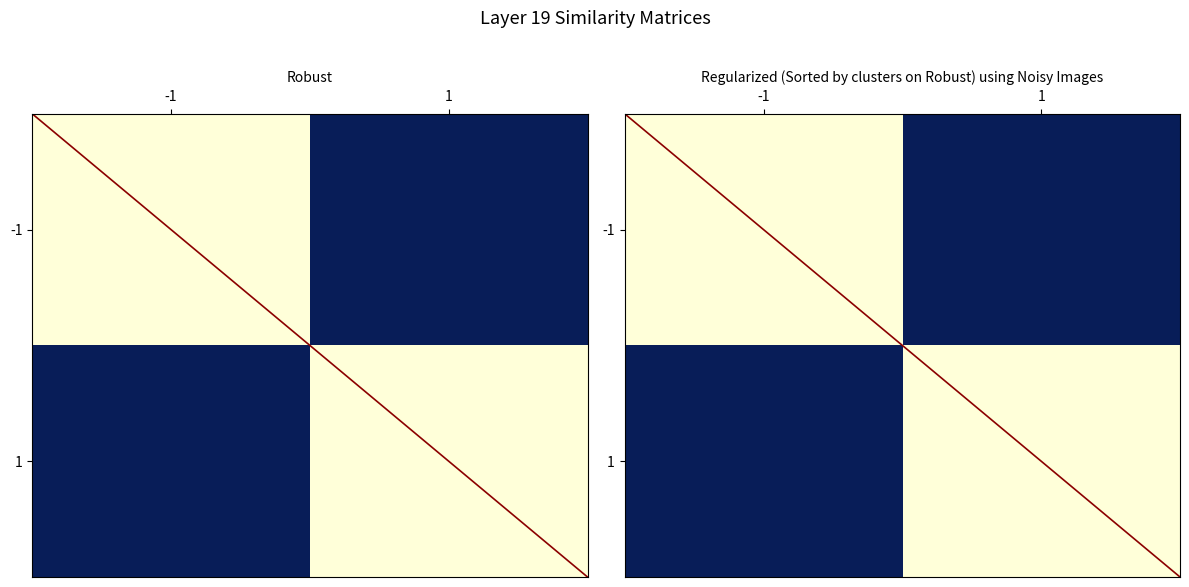

How many values in the diagonal series are below 1?

1